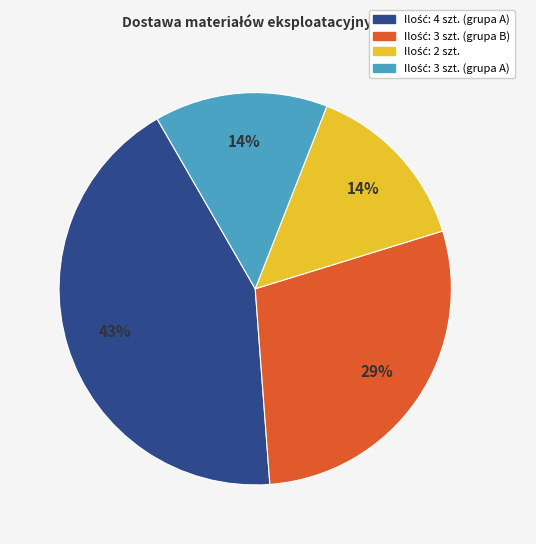

To the nearest percent, what is the average slice percentage?

25%